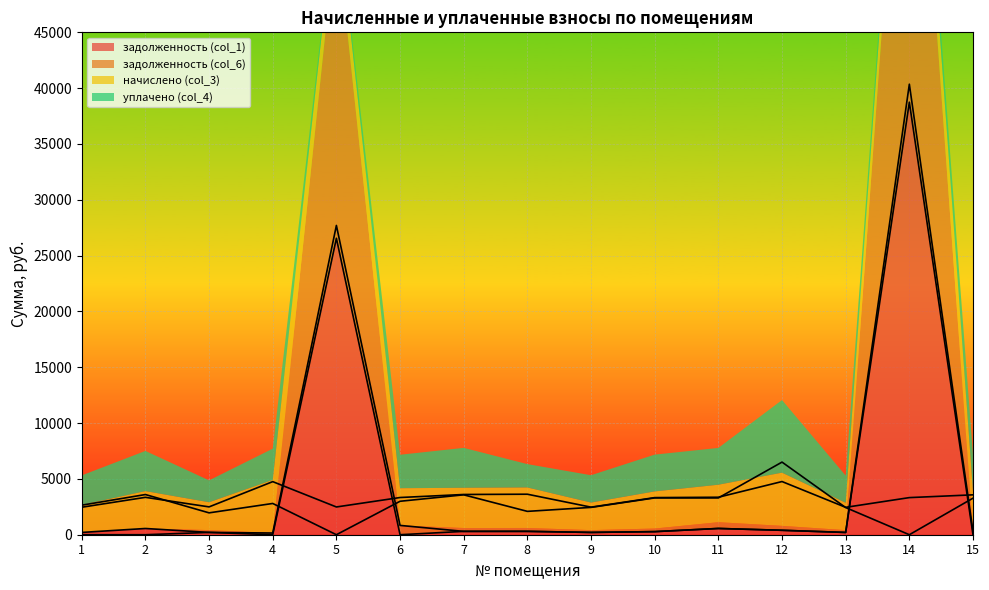

At how many categories does at least one series exceed 19248?

2